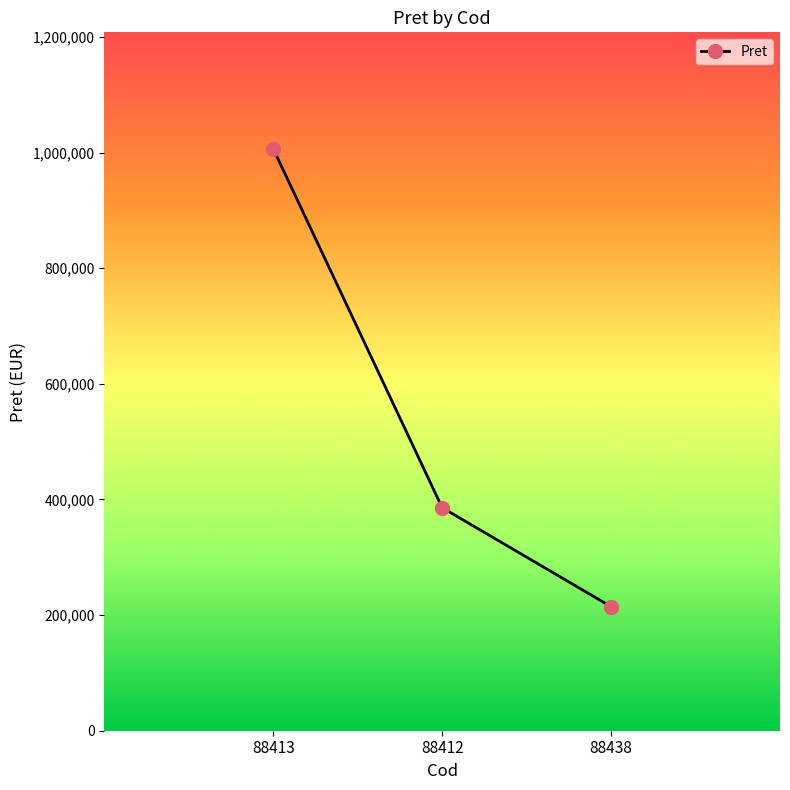

Is it true that the value at 88412 is 583132.6?

False